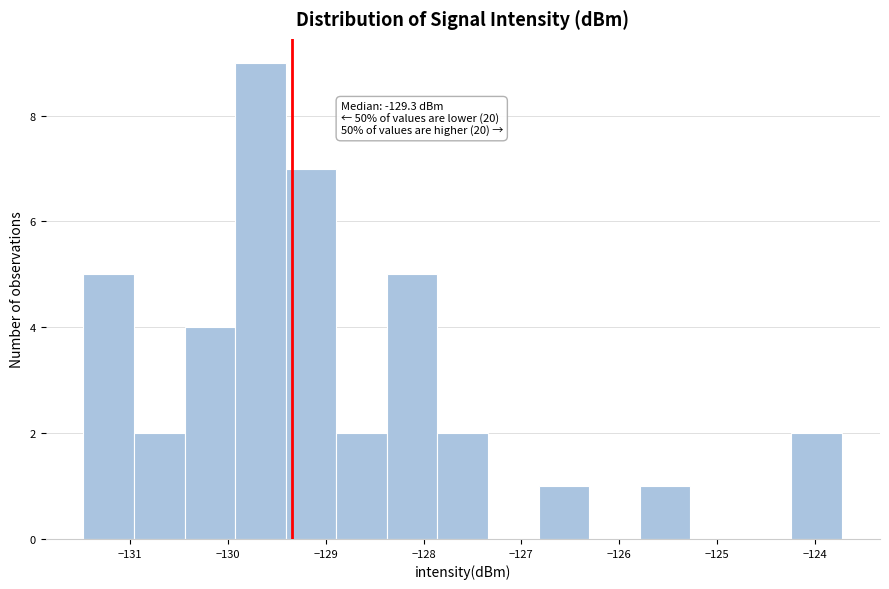

Which range on the x-axis has the tallest bar?

-129.9 to -129.4